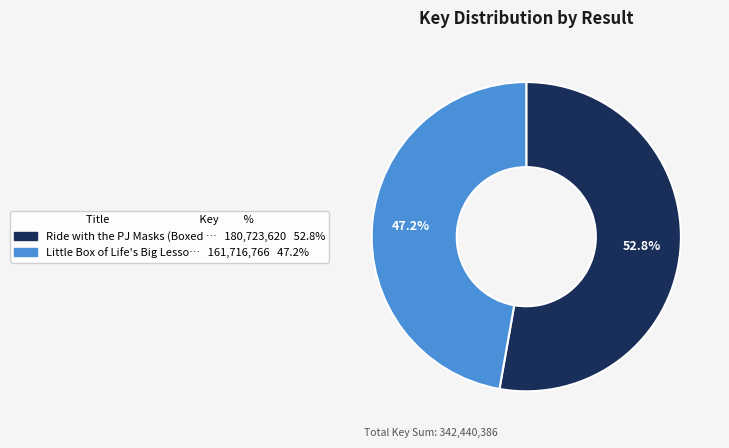

Does any single category account for the majority?

Yes